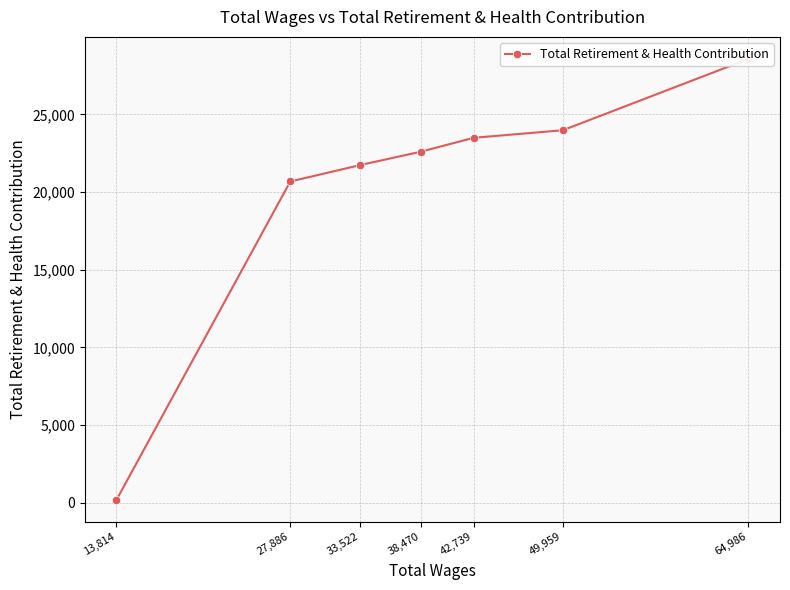

What value does the data have at 64,986?

28576